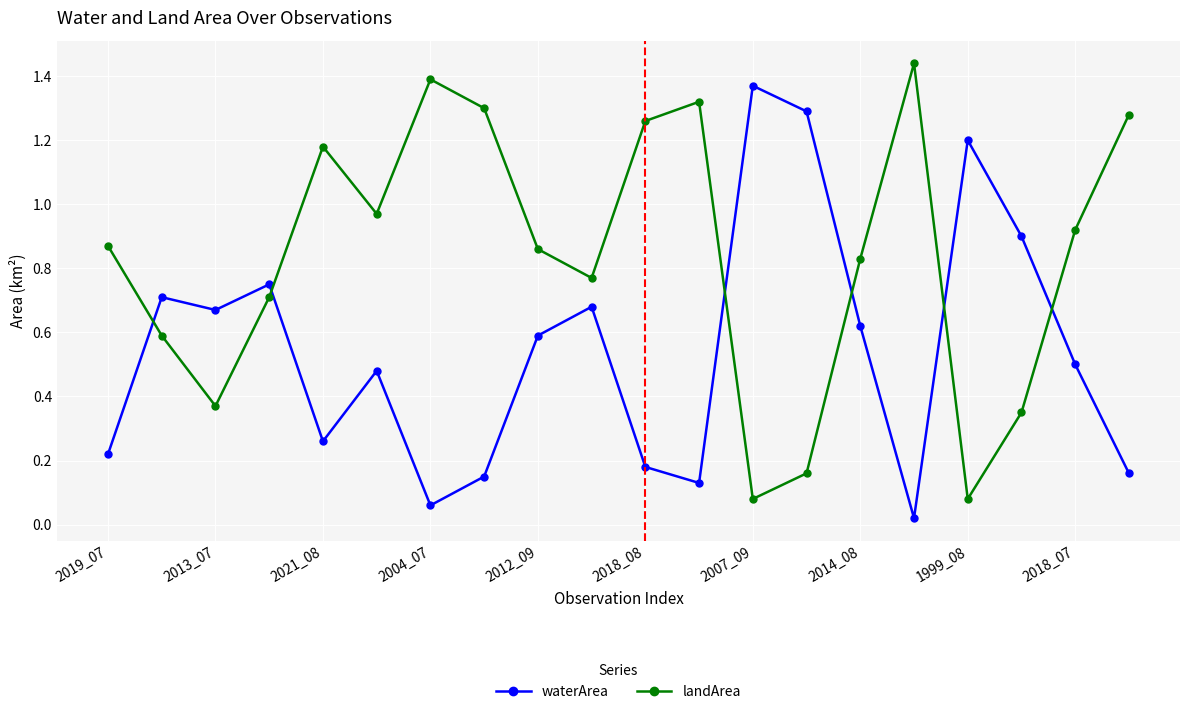

Which series has the largest total across all categories?

landArea